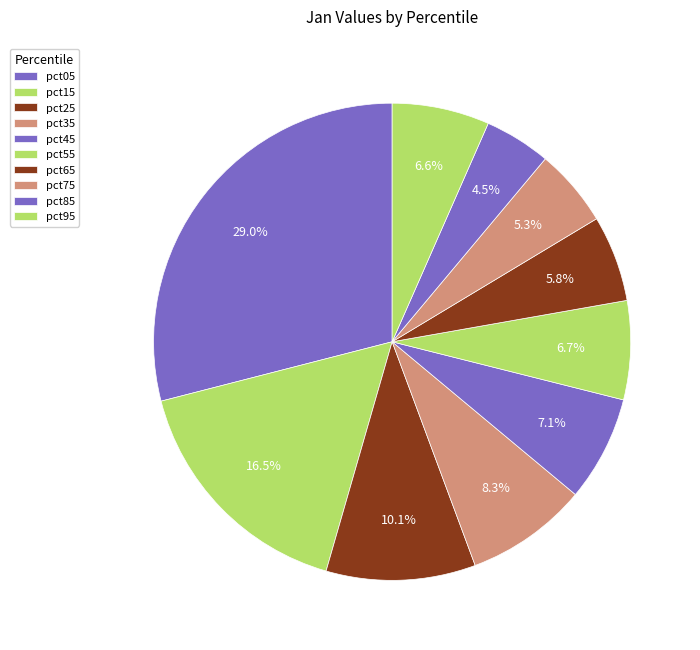

What is the total percentage of pct55 and pct65?

12.5%